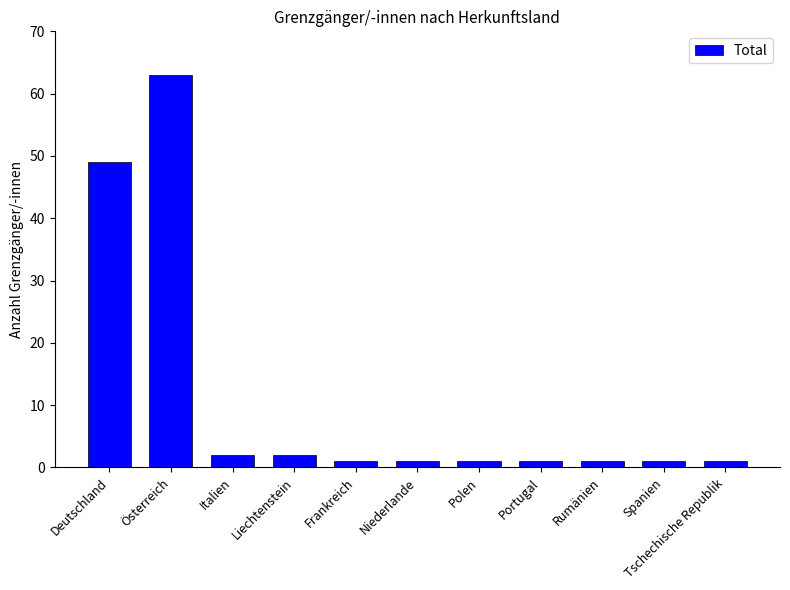

At which label is the value closest to 32?

Deutschland